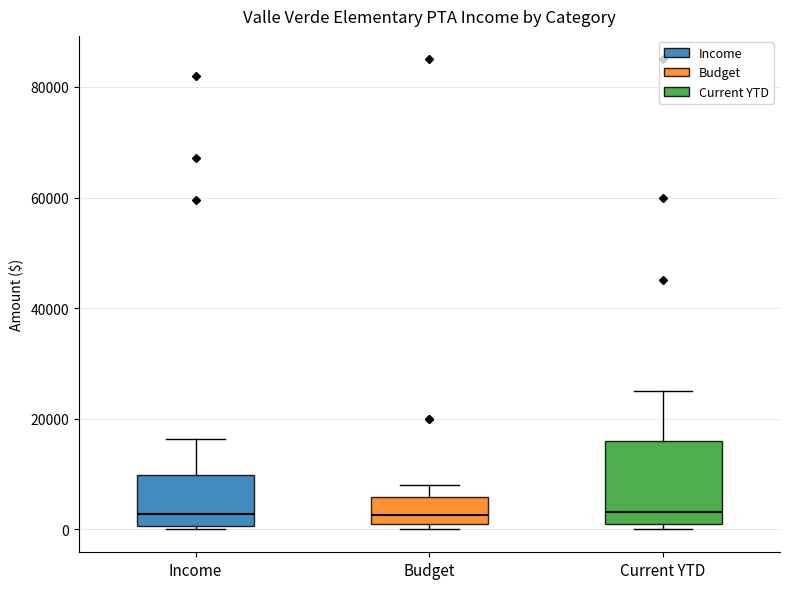

Reading left to right, read every box against the y-axis: the position of its median line, the range the box covers, and the ends of its whiskers. The values are not printed on the chart, so give them approximately, as read against the axis.

Income: median 2000, box 0 to 10000, whiskers 0 to 16000
Budget: median 2000 (just above the box's lower edge), box 2000 to 6000, whiskers 0 to 8000
Current YTD: median 4000, box 2000 to 16000, whiskers 0 to 26000